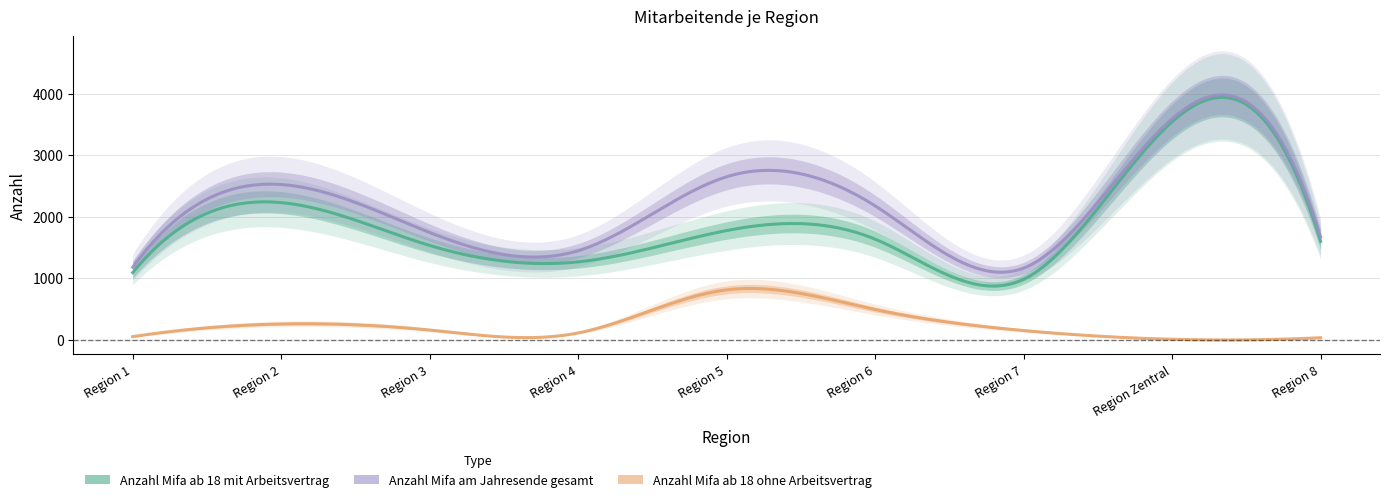

At Region 8, list the series in order from smallest to largest.

Anzahl Mifa ab 18 ohne Arbeitsvertrag, Anzahl Mifa ab 18 mit Arbeitsvertrag, Anzahl Mifa am Jahresende gesamt